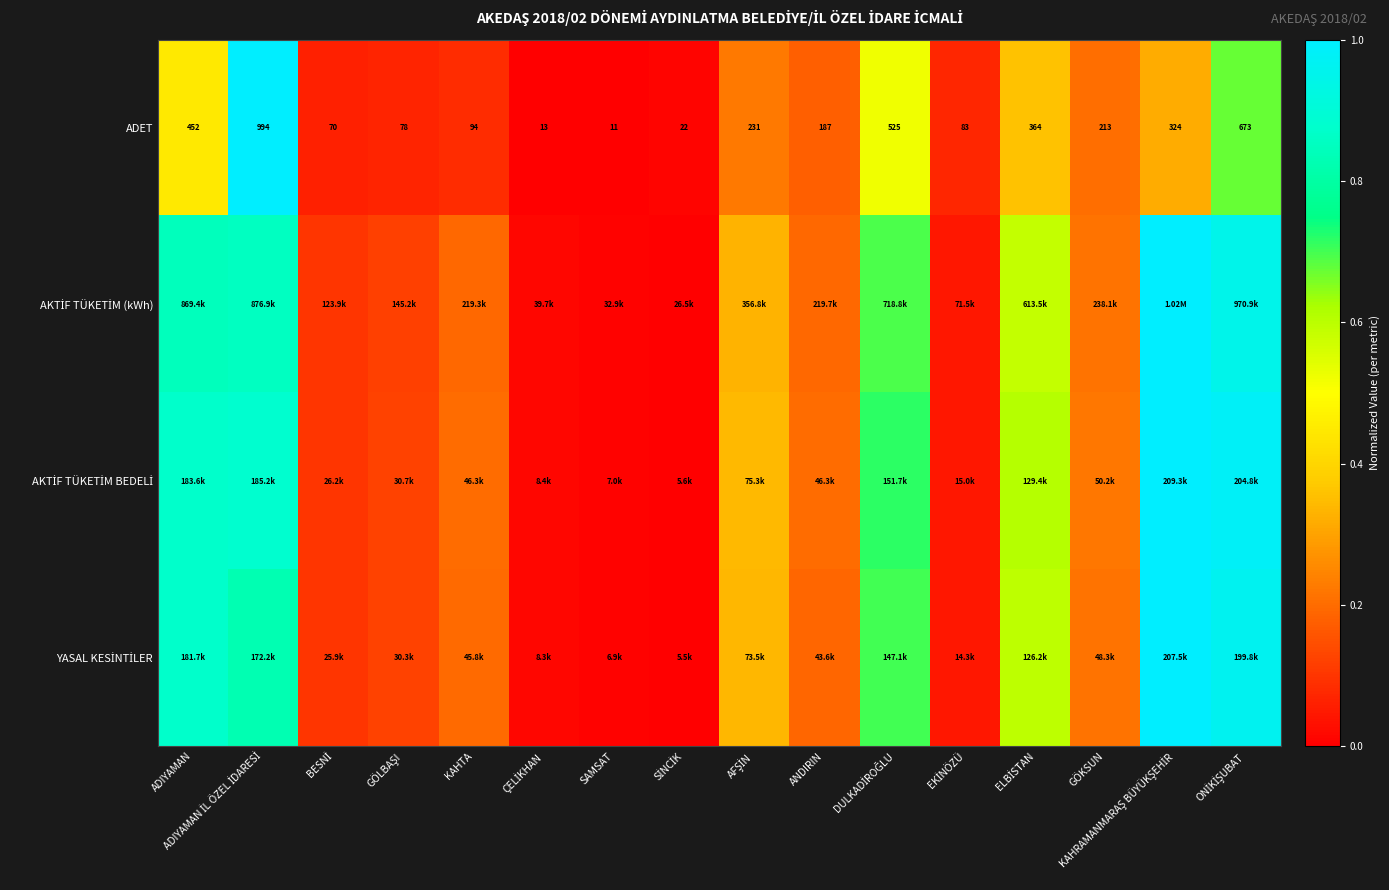

The AKTİF TÜKETİM (kWh) series shows 0.0 at ÇELİKHAN. True or false?

True